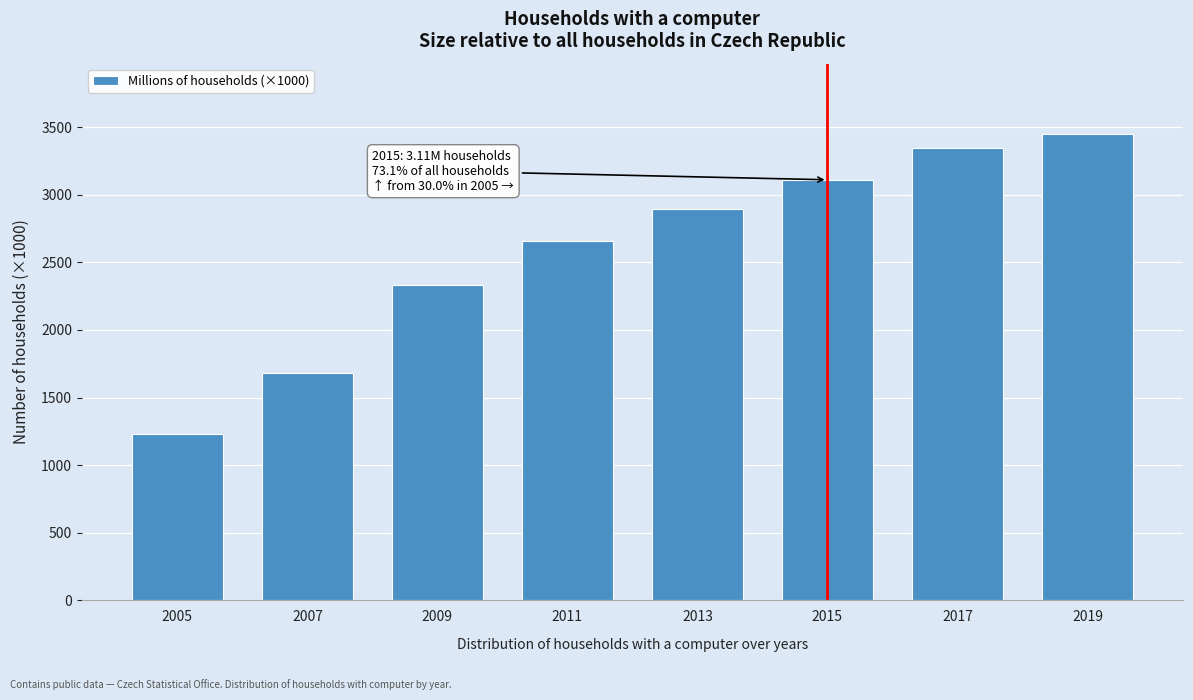

Reading left to right, extract all data points from this chart.

2005=1232	2007=1678	2009=2335	2011=2656	2013=2897	2015=3110	2017=3343	2019=3451